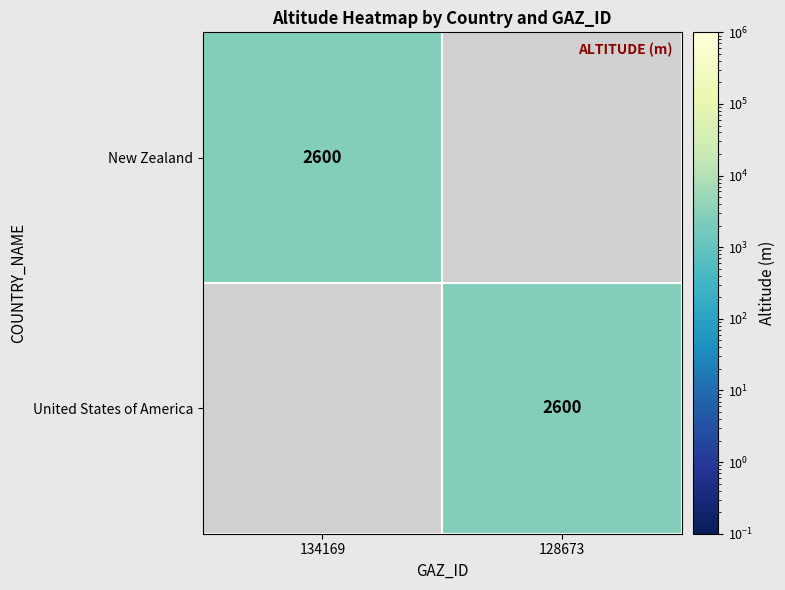

The value of United States of America at 128673 is 625. True or false?

False